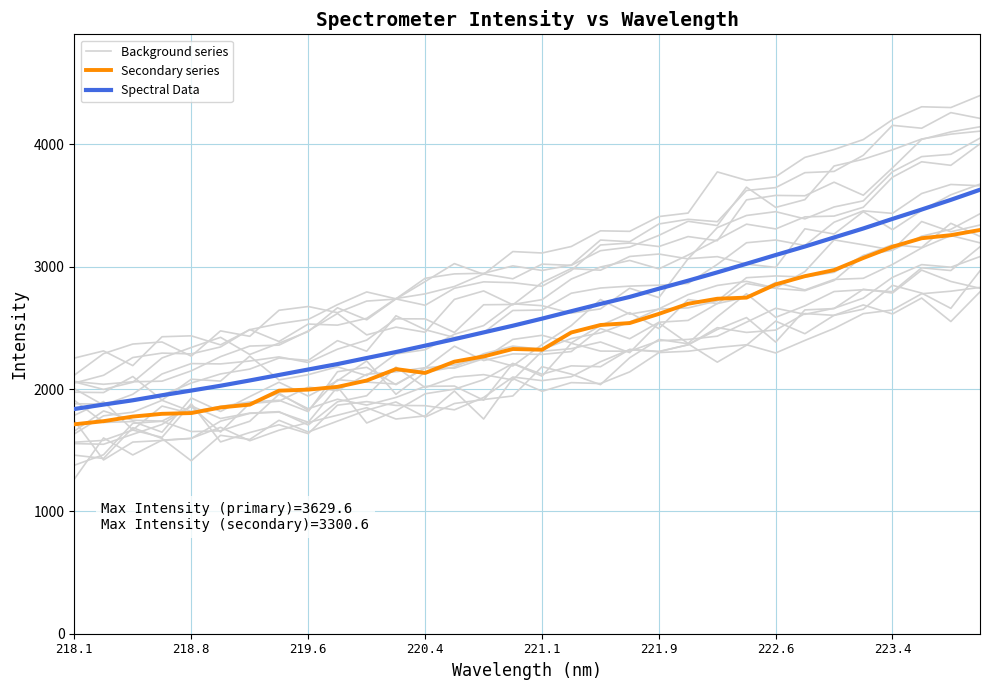

In Secondary series, how many points are lower than both neighbors (excluding endpoints)?

2